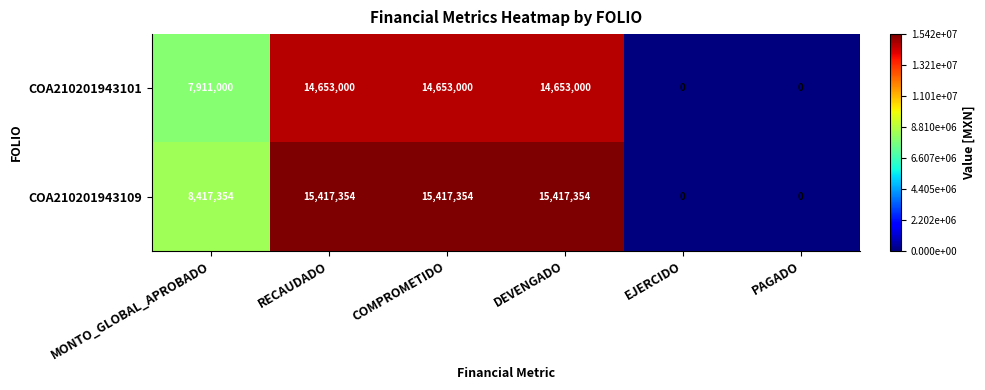

The COA210201943101 series shows 14653000 at RECAUDADO. True or false?

True